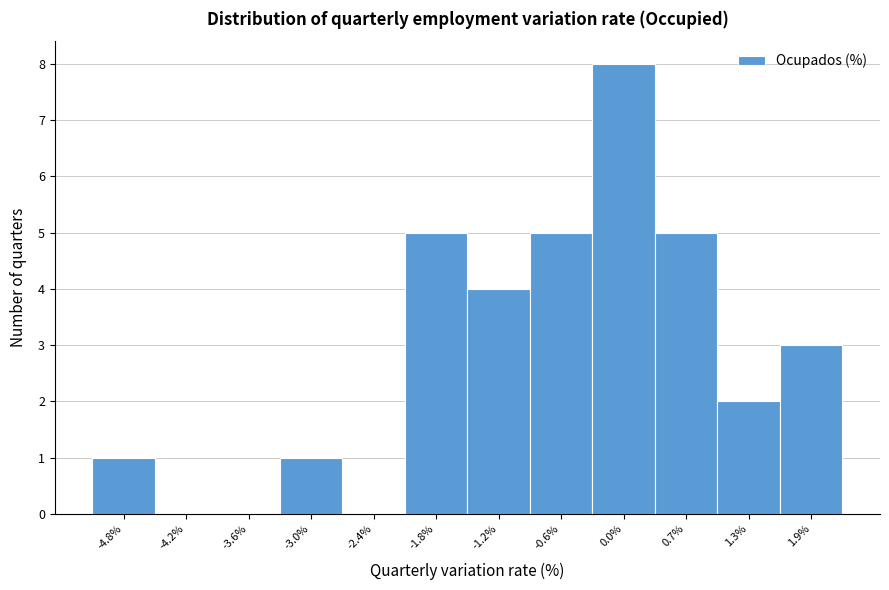

Reading left to right, list every bar in this chart as the range it spans on the x-axis followed by its height. Neither the bar edges nor the heights are printed on the chart, so give them approximately, as read against the axes.

-5.1 to -4.5: 1
-4.5 to -3.9: 0
-3.9 to -3.3: 0
-3.3 to -2.7: 1
-2.7 to -2.1: 0
-2.1 to -1.5: 5
-1.5 to -0.9: 4
-0.9 to -0.3: 5
-0.3 to 0.4: 8
0.4 to 1.0: 5
1.0 to 1.6: 2
1.6 to 2.2: 3